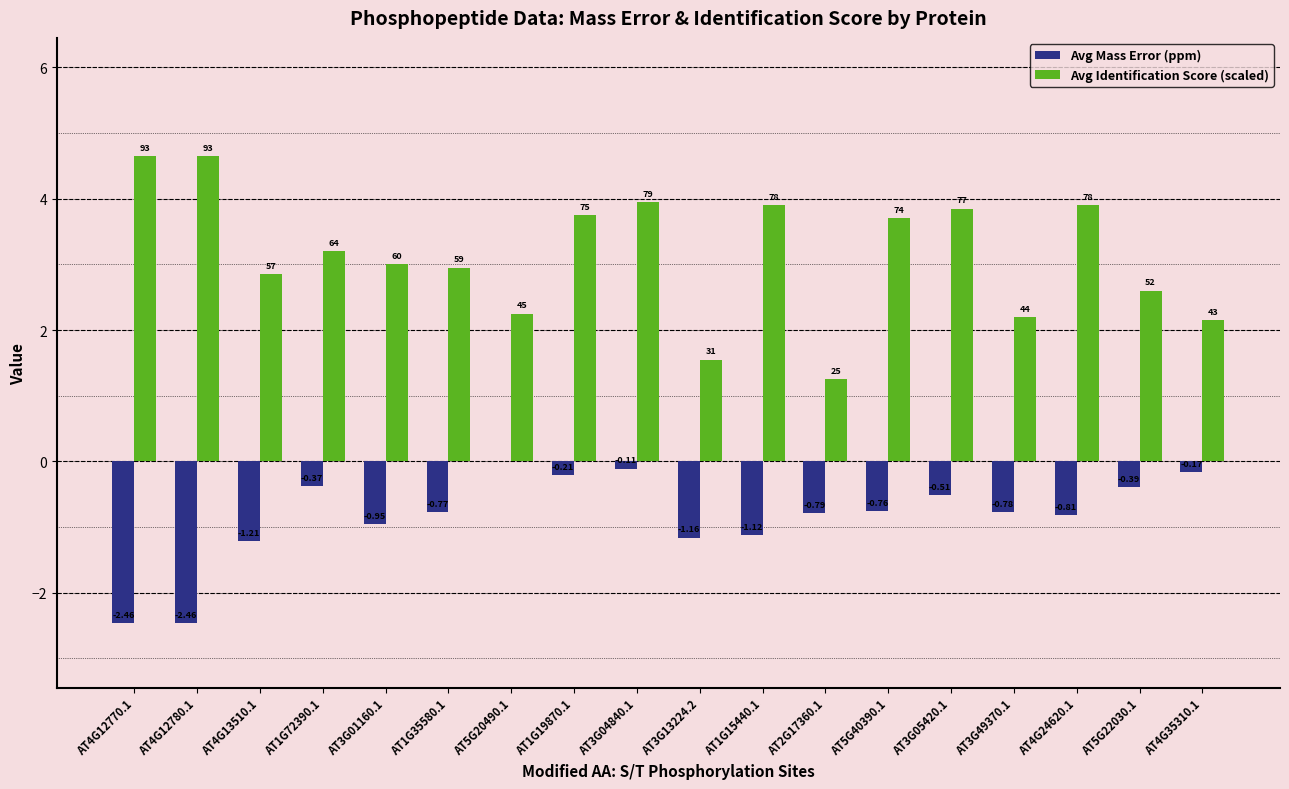

At AT4G12770.1, list the series in order from largest to smallest.

Avg Identification Score (scaled), Avg Mass Error (ppm)